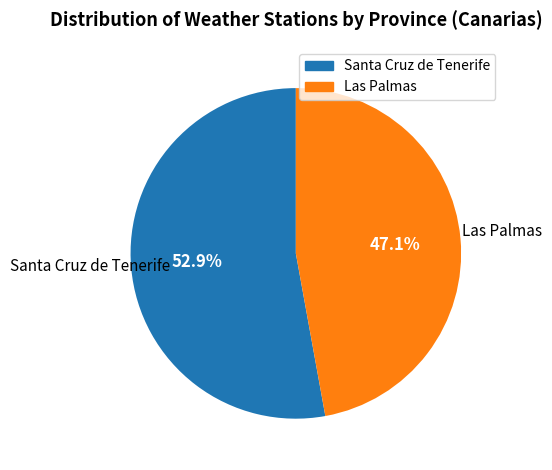

How many segments does this pie chart have?

2